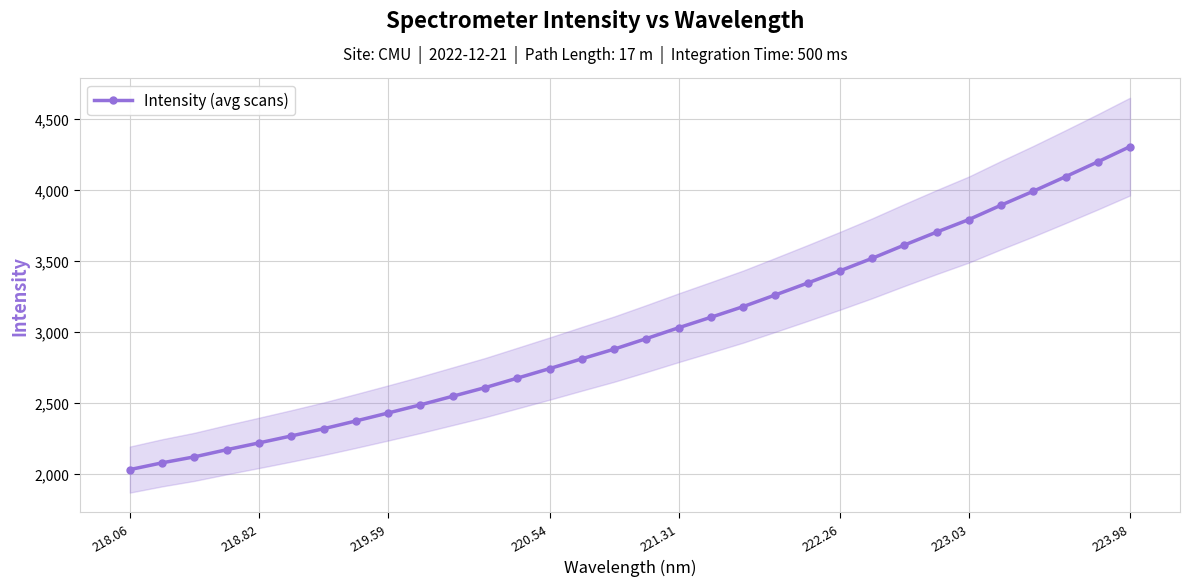

How many data points are less than 2952?

16